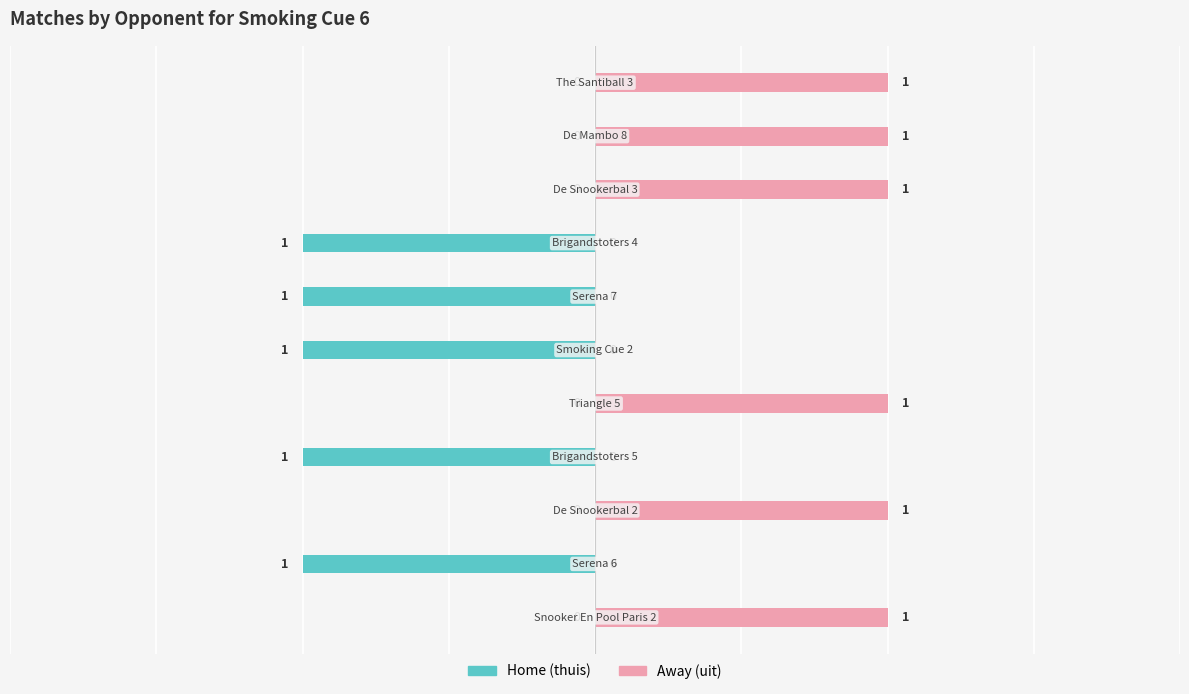

List the series in order of their overall mean, highest first.

Away (uit), Home (thuis)